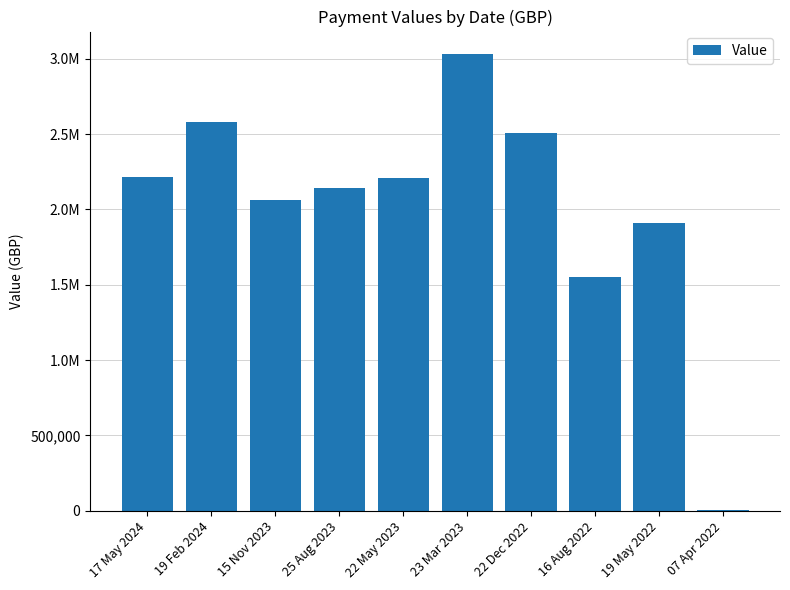

Are the bars grouped side by side (vs. stacked)?

No